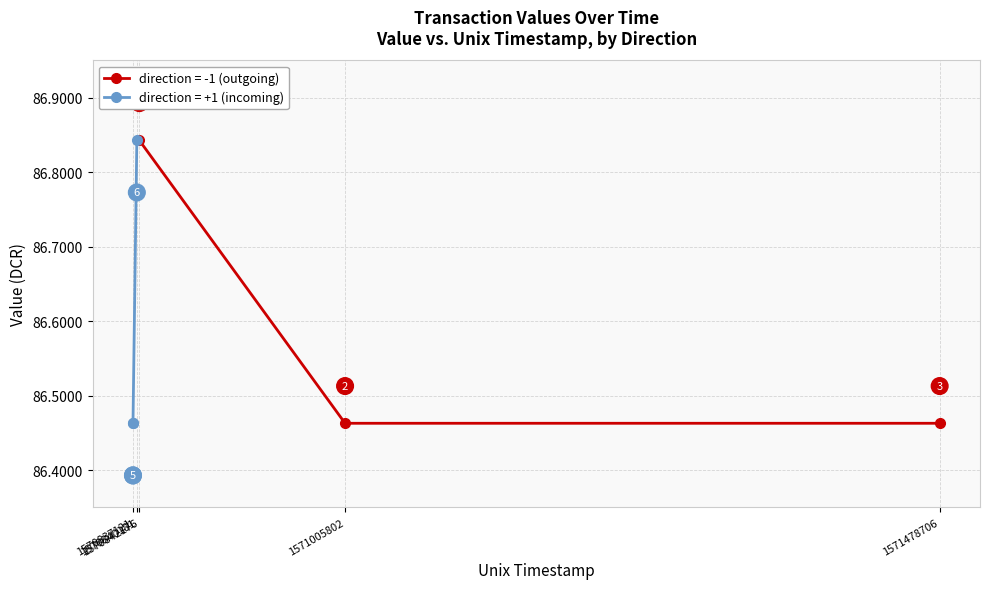

What is the minimum value for direction = -1 (outgoing)?

86.5